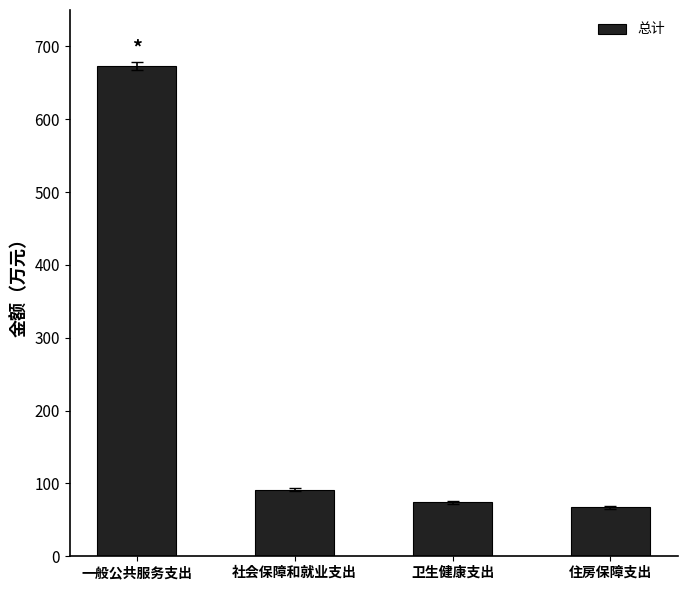

What is the ratio of the value at 卫生健康支出 to the value at 住房保障支出?

1.1